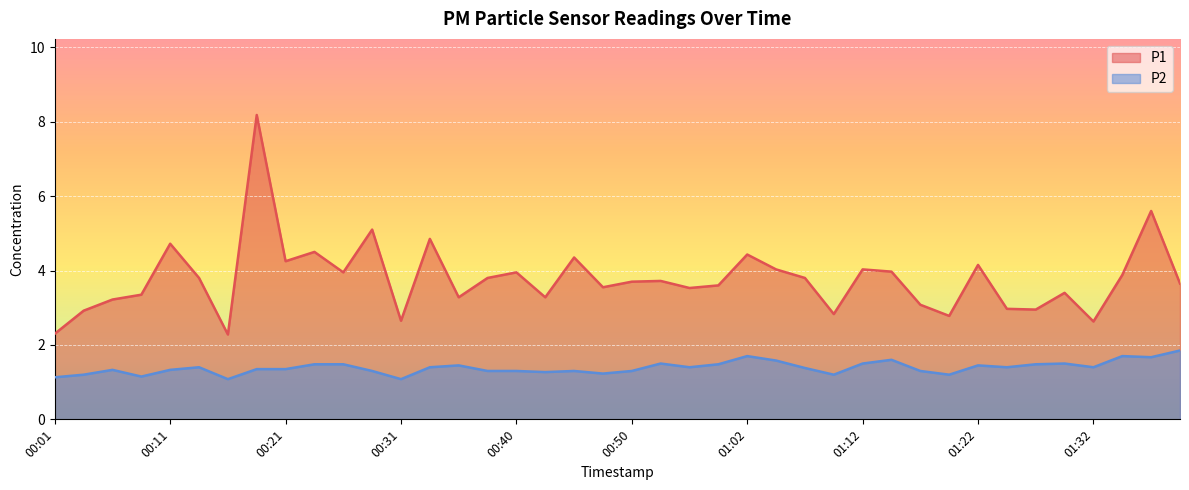

At which label is P2 closest to 1?

00:16